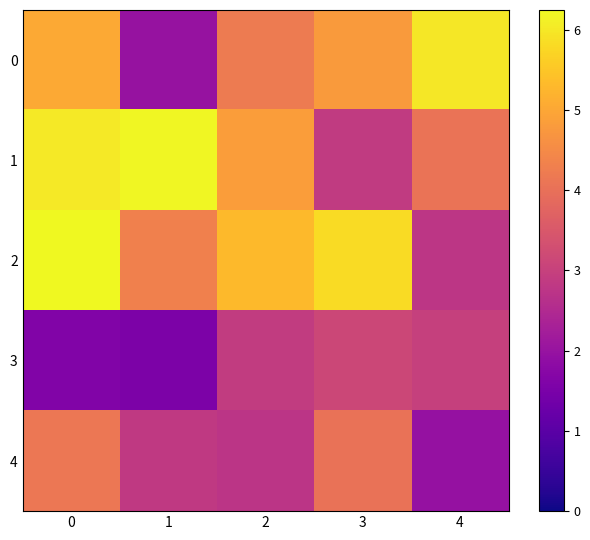

Which category has the lowest value across all series?

1